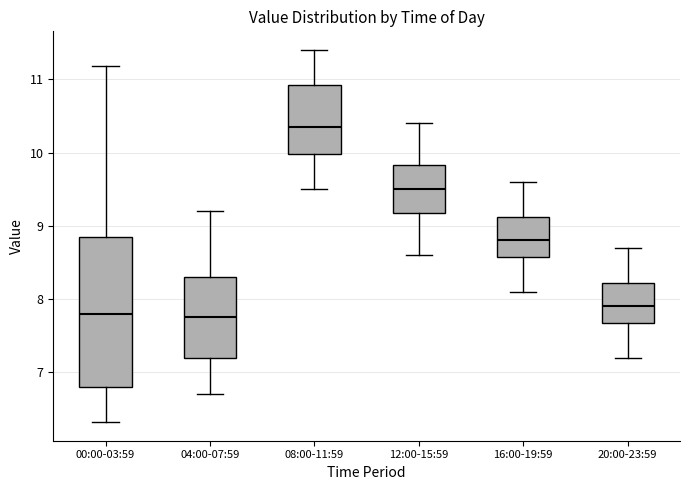

Reading left to right, transcribe this box plot: for each box, give where its median line is, the range the box spans, and where its two whiskers end, as read against the y-axis. The values are not printed on the chart, so give them approximately, as read against the axis.

00:00-03:59: median 7.8, box 6.8 to 8.8, whiskers 6.3 to 11.2
04:00-07:59: median 7.8, box 7.2 to 8.3, whiskers 6.7 to 9.2
08:00-11:59: median 10.4, box 10.0 to 10.9, whiskers 9.5 to 11.4
12:00-15:59: median 9.5, box 9.2 to 9.8, whiskers 8.6 to 10.4
16:00-19:59: median 8.8, box 8.6 to 9.1, whiskers 8.1 to 9.6
20:00-23:59: median 7.9, box 7.7 to 8.2, whiskers 7.2 to 8.7